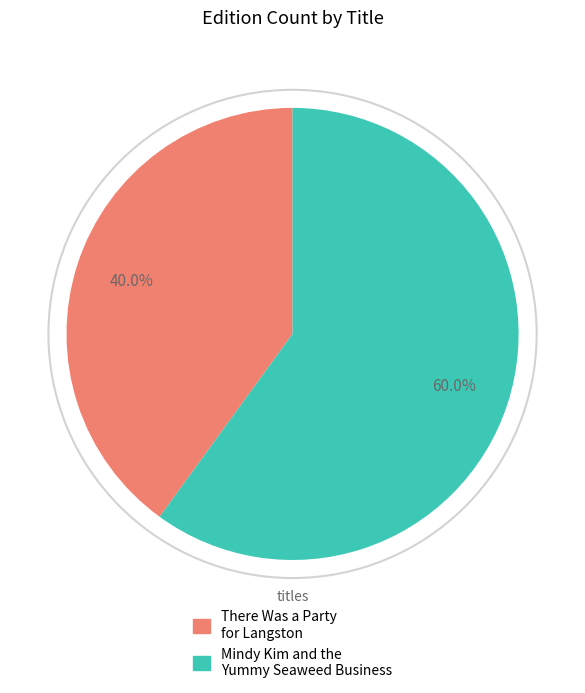

Does Mindy Kim and the Yummy Seaweed Business represent more than half of the total?

Yes